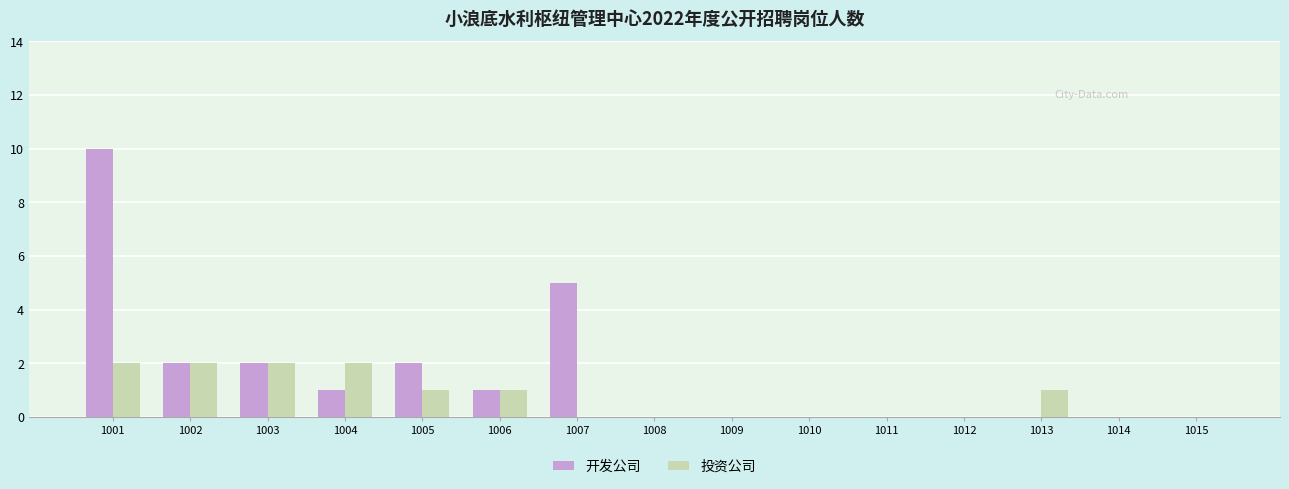

What is the sum of all 开发公司 values?

23